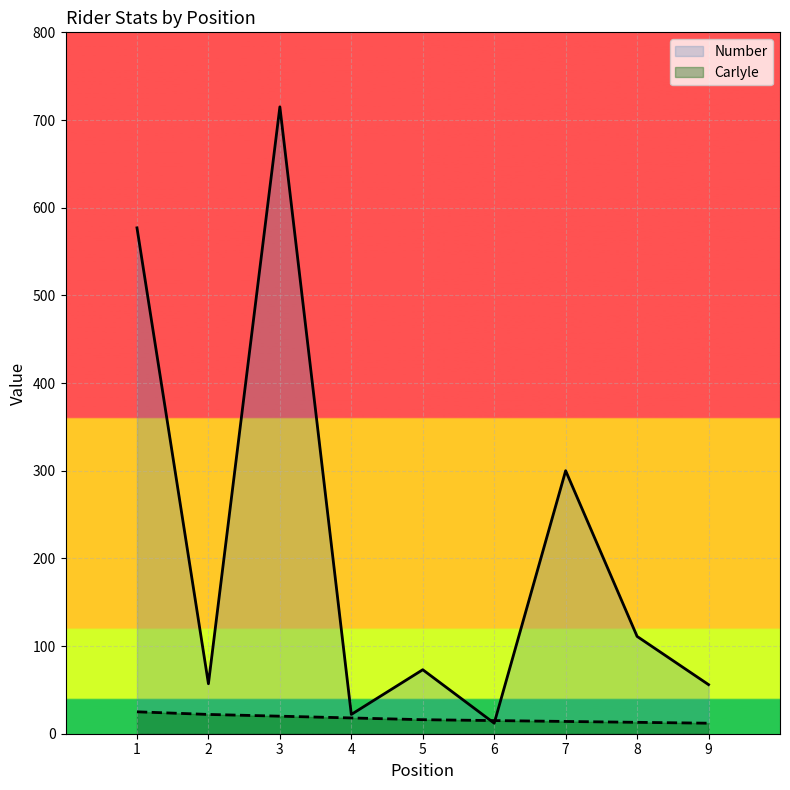

Reading right to left, what are all the values shown in this chart?

Number: 9=56	8=111	7=300	6=12	5=73	4=22	3=715	2=57	1=577
Carlyle: 9=12	8=13	7=14	6=15	5=16	4=18	3=20	2=22	1=25